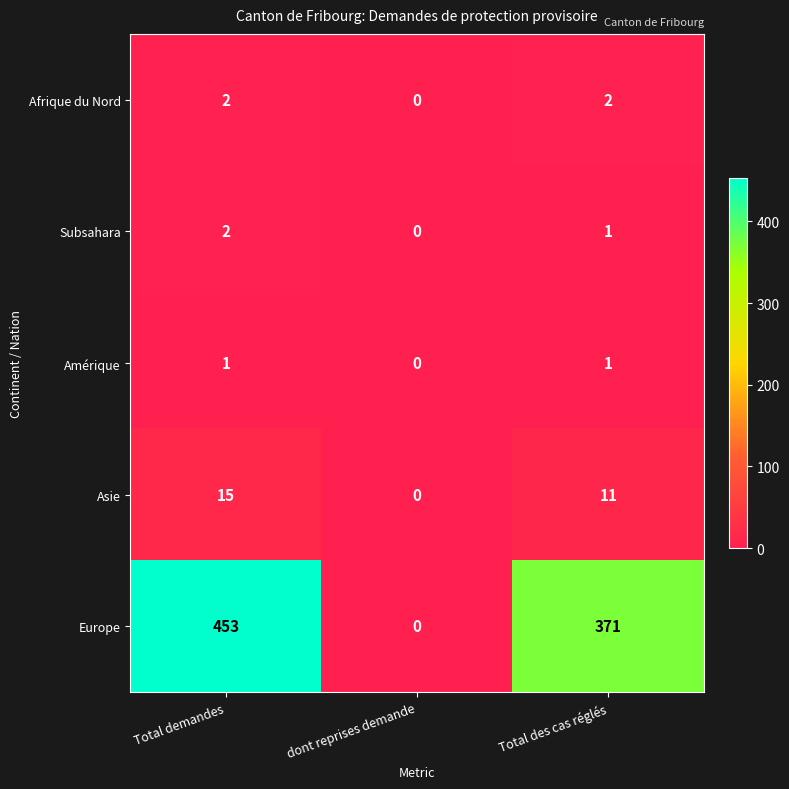

True or false: Asie has a value of 5 at Total des cas réglés.

False